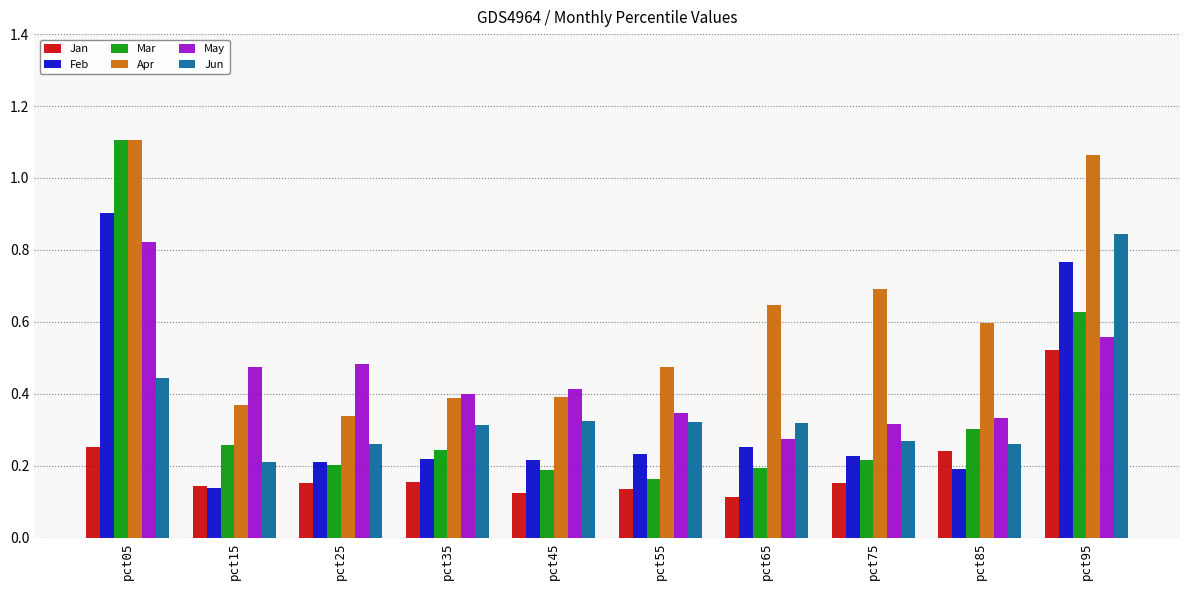

Between pct35 and pct75, which series saw the biggest shift?

Apr